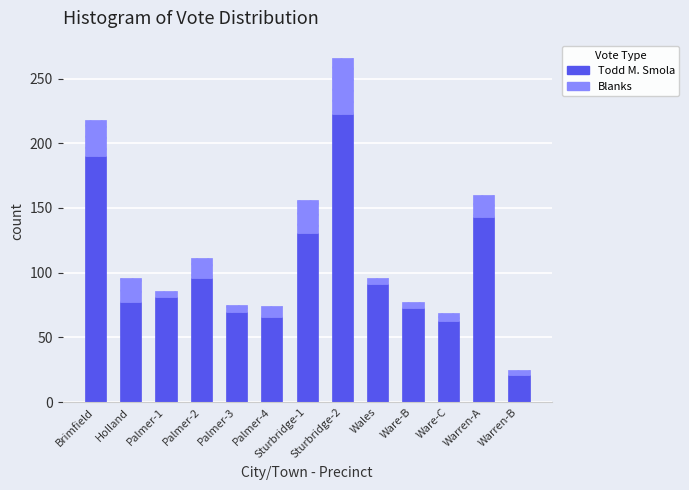

Which category has the highest value in the Todd M. Smola series?

Sturbridge-2